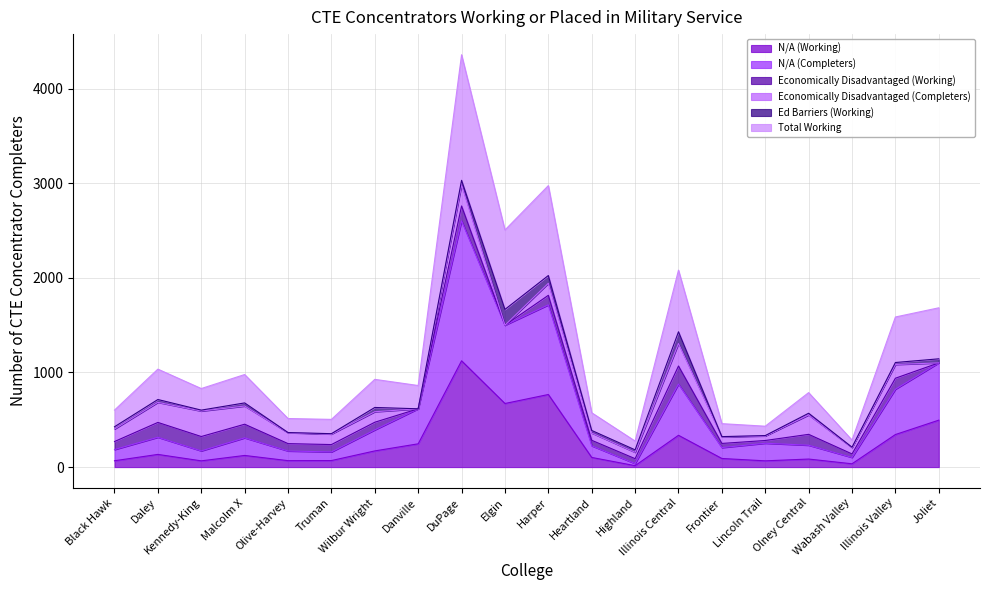

Which label corresponds to the largest value in the chart?

DuPage